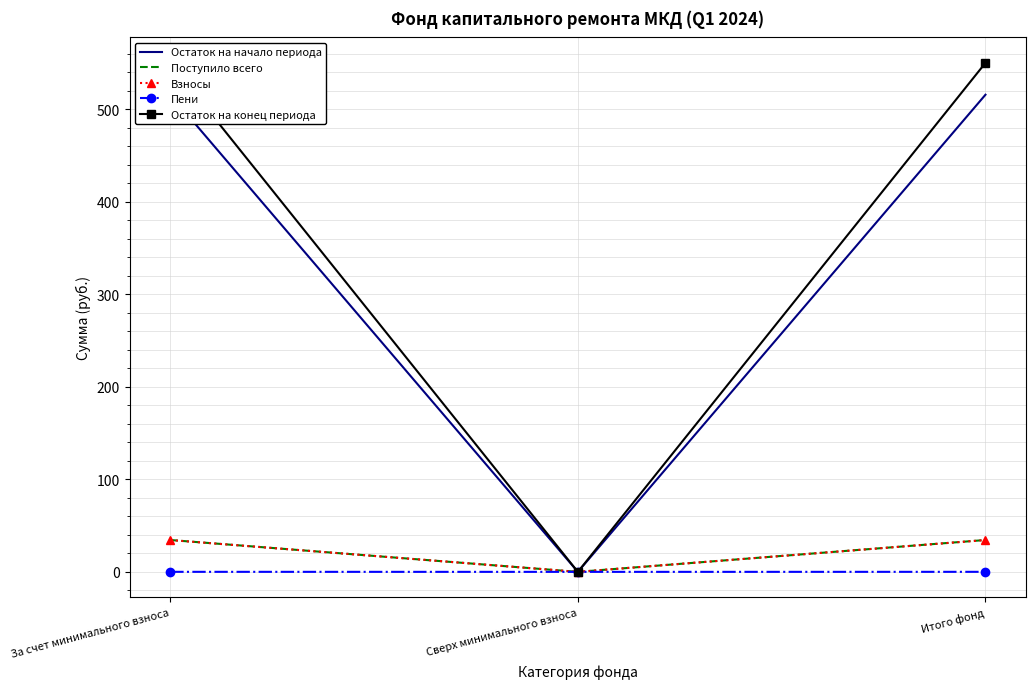

The Остаток на конец периода series shows 550.2 at Итого фонд. True or false?

True